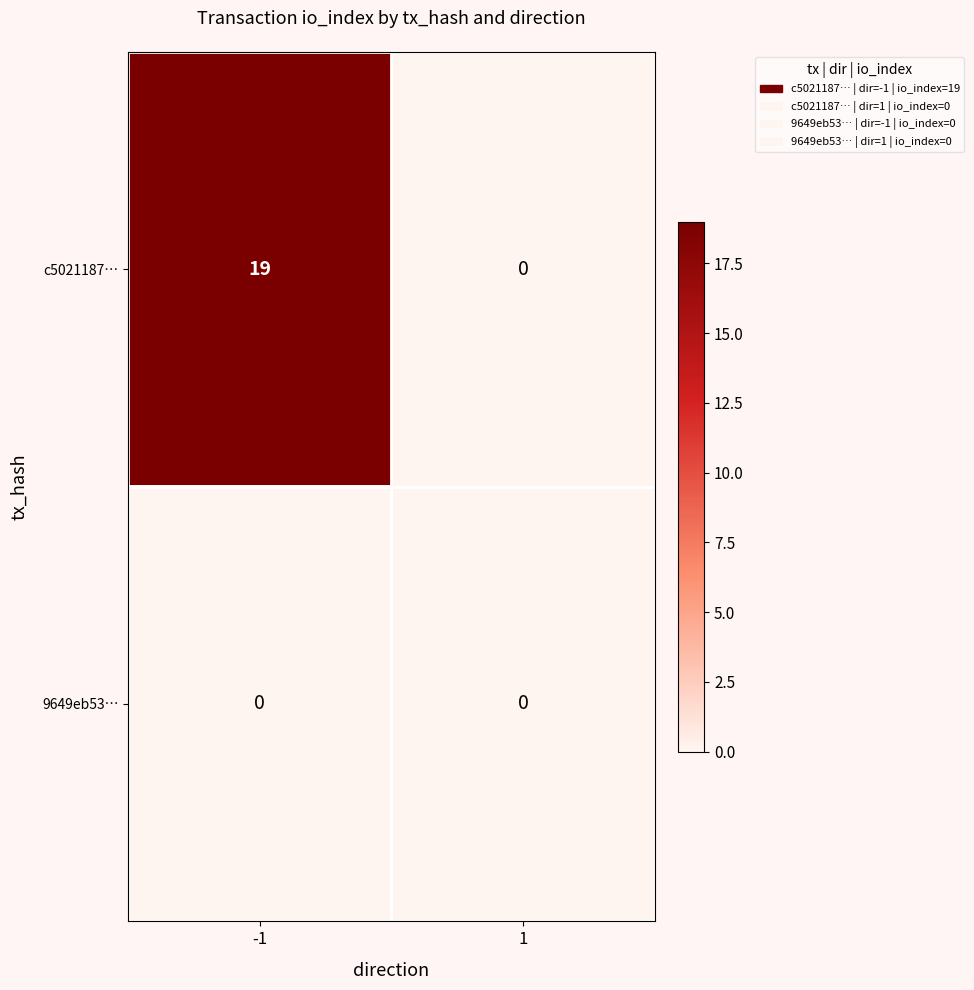

What is the spread (max minus min) of values at -1?

19